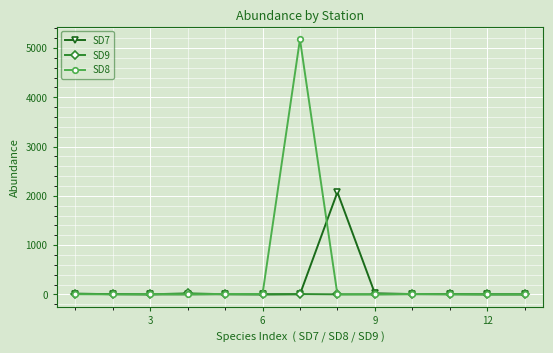

True or false: SD8 has more than 1 interior local peaks.

True